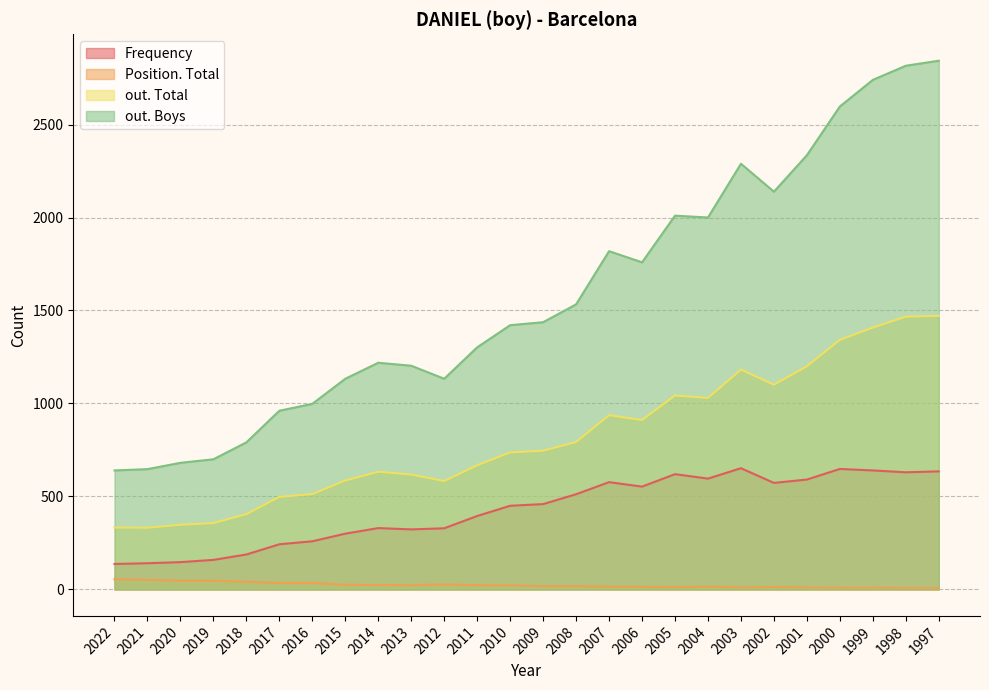

Is it true that out. Boys equals 2190 at 2008?

False